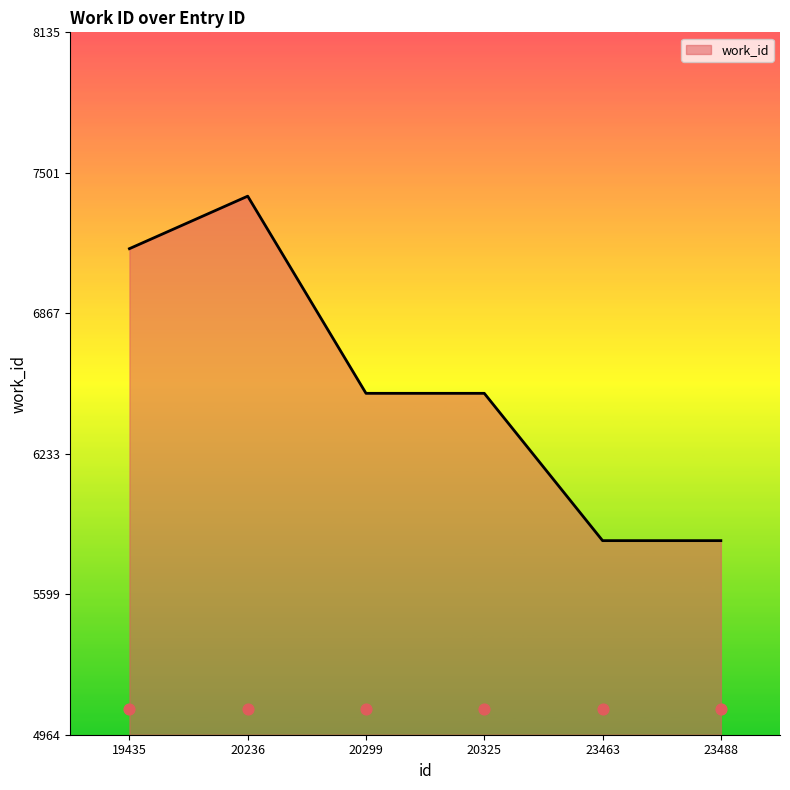

Between 20299 and 23488, which is larger?

20299